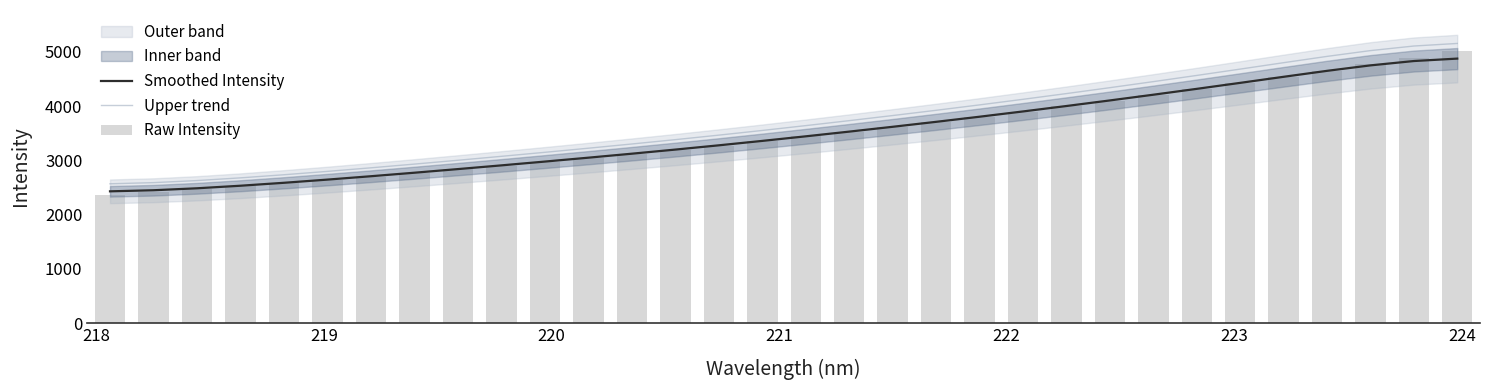

What is the maximum value shown in the chart?

5152.9